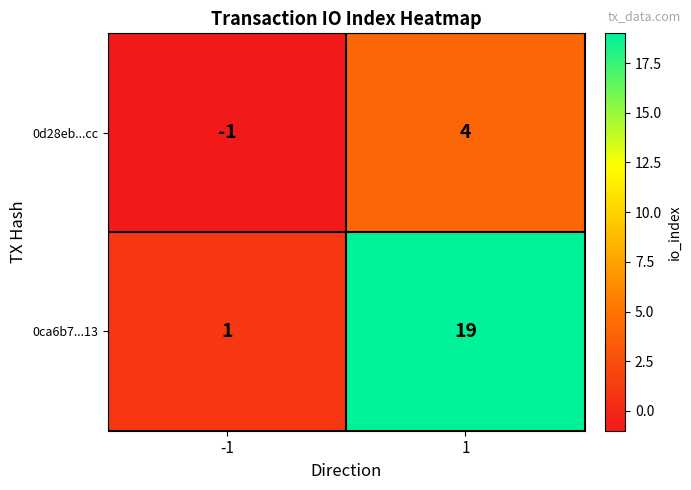

At how many categories does at least one series exceed 2?

1